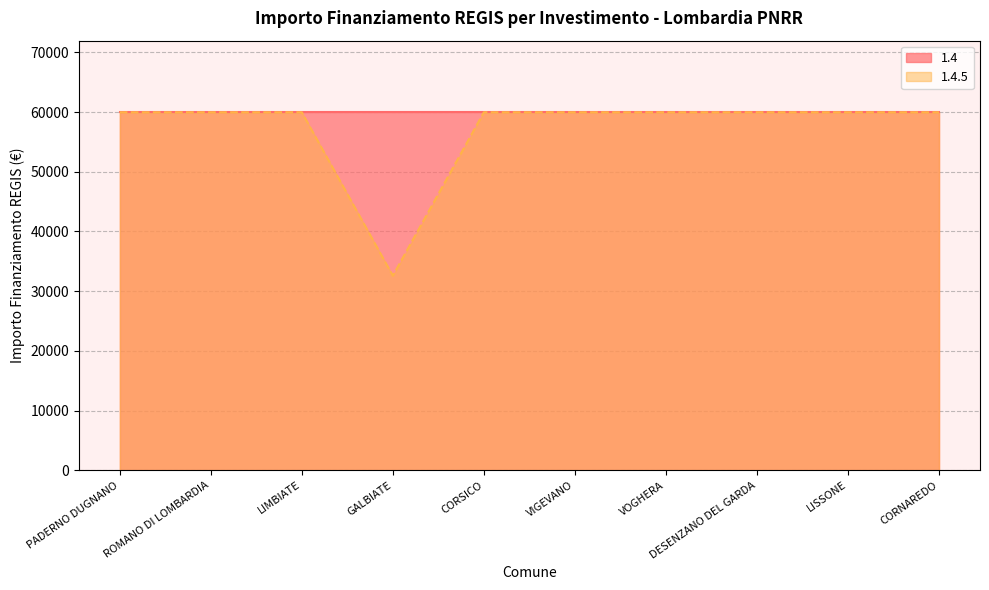

How many data points does each series have?

10